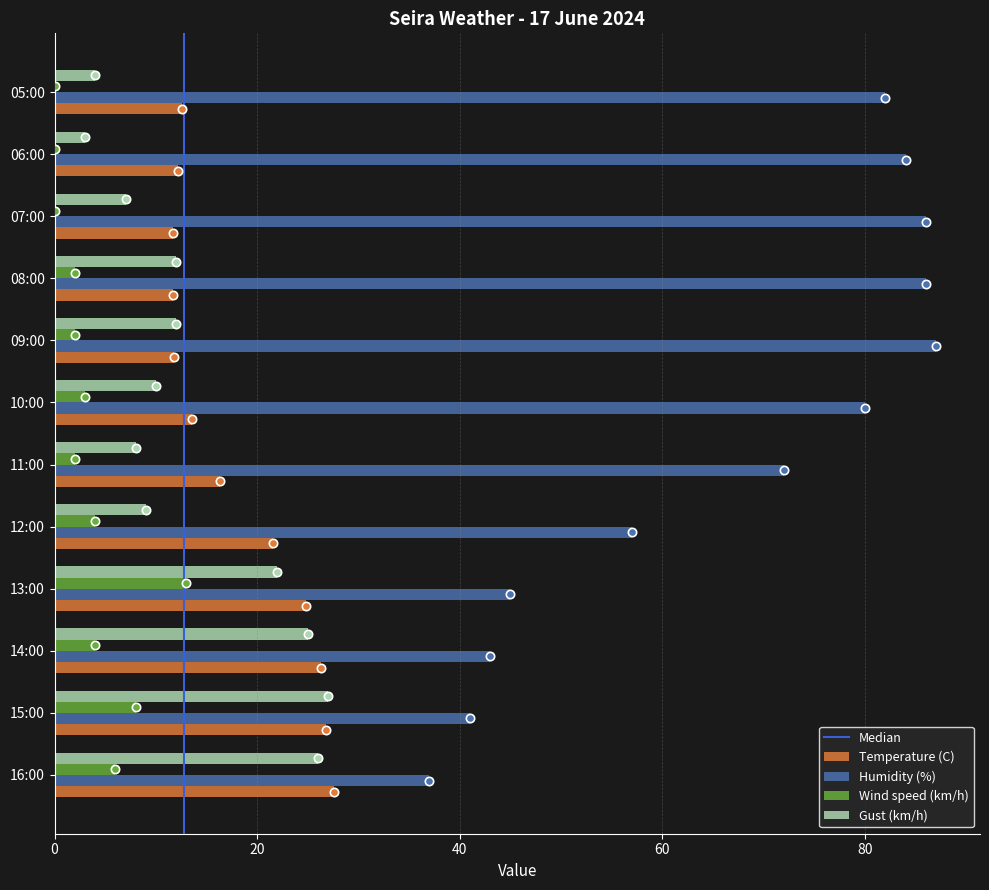

Where is Humidity (%) nearest to the value 62?

12:00